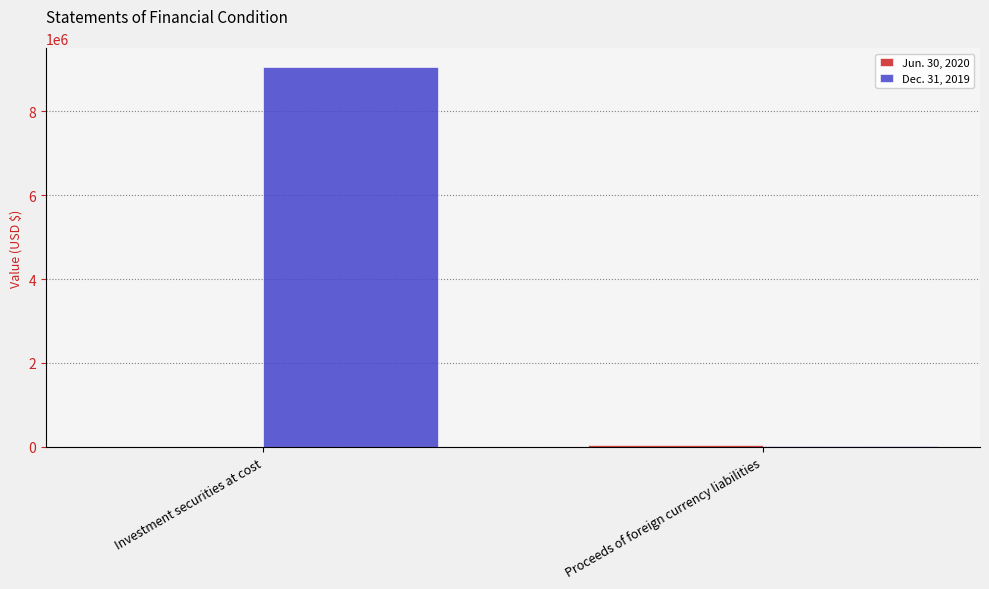

What is the maximum value shown in the chart?

9044907